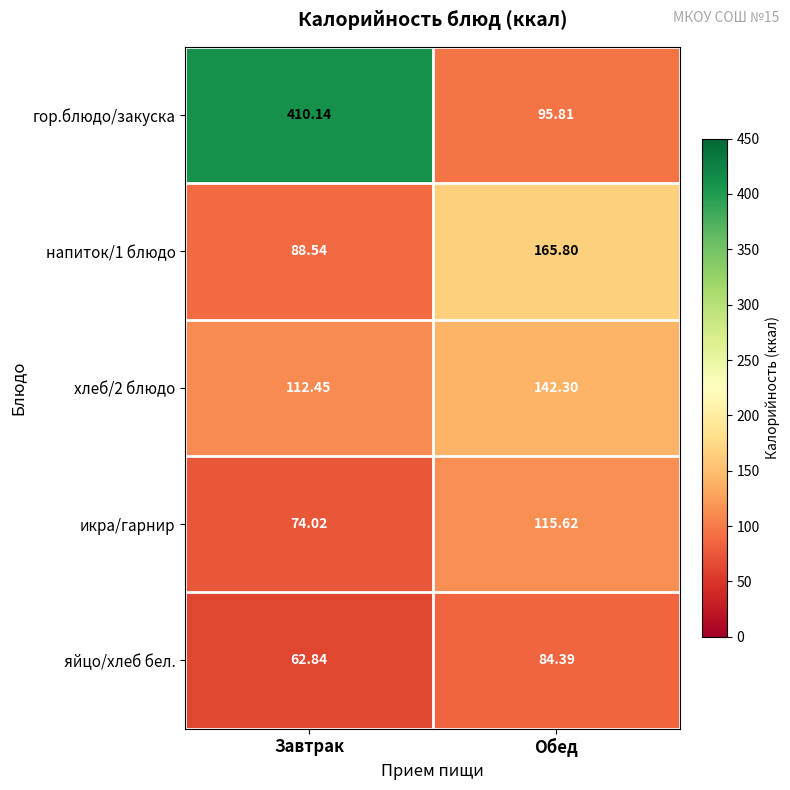

Which series has the largest range (max minus min)?

гор.блюдо/закуска